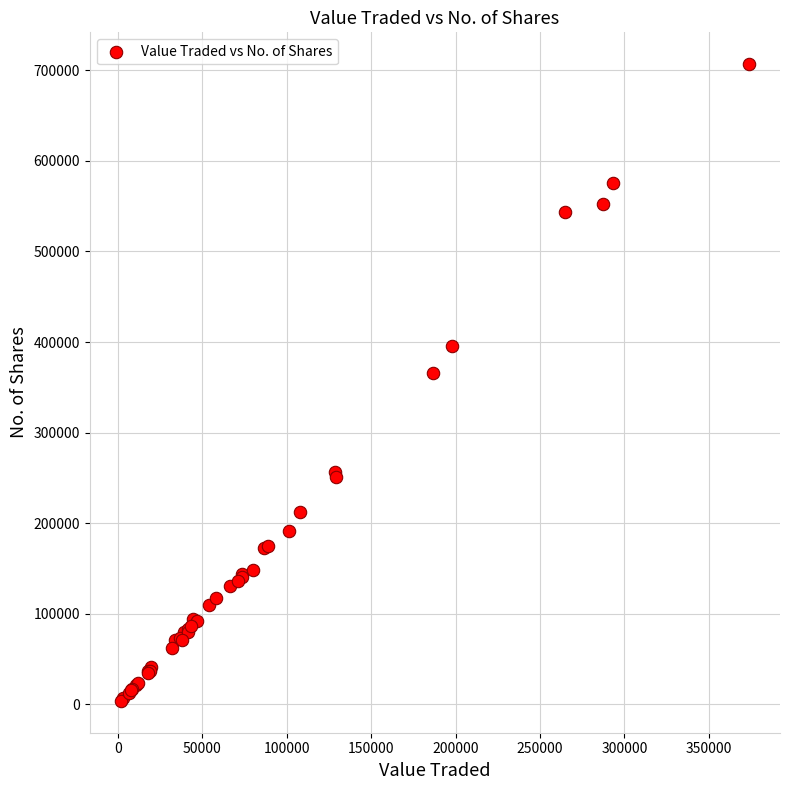

What Y value in the scatter plot is closest to 355242?

365566